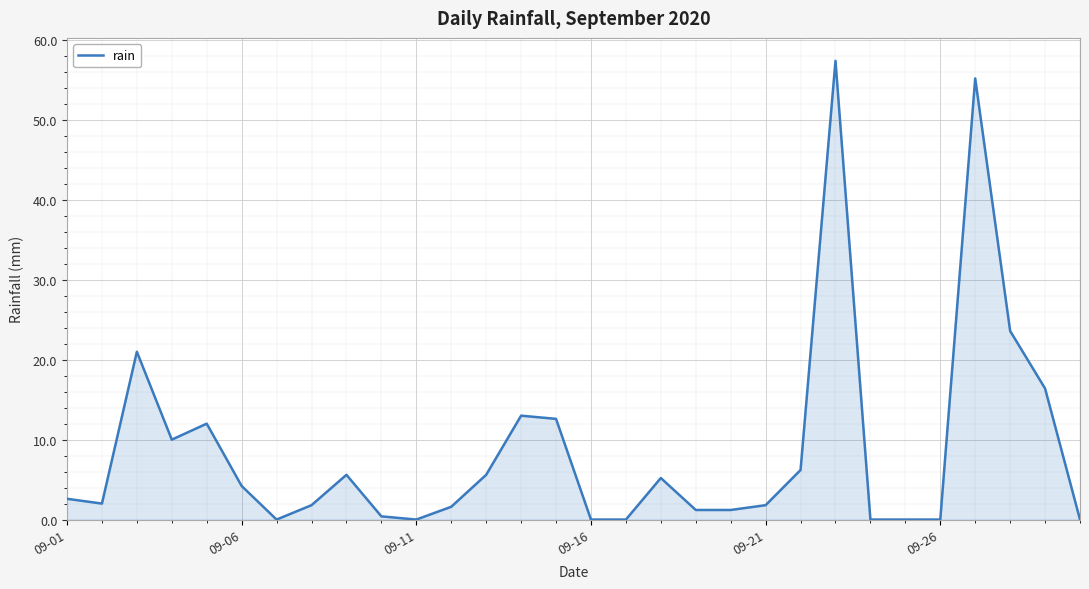

What is the difference between the maximum and minimum values?

57.4